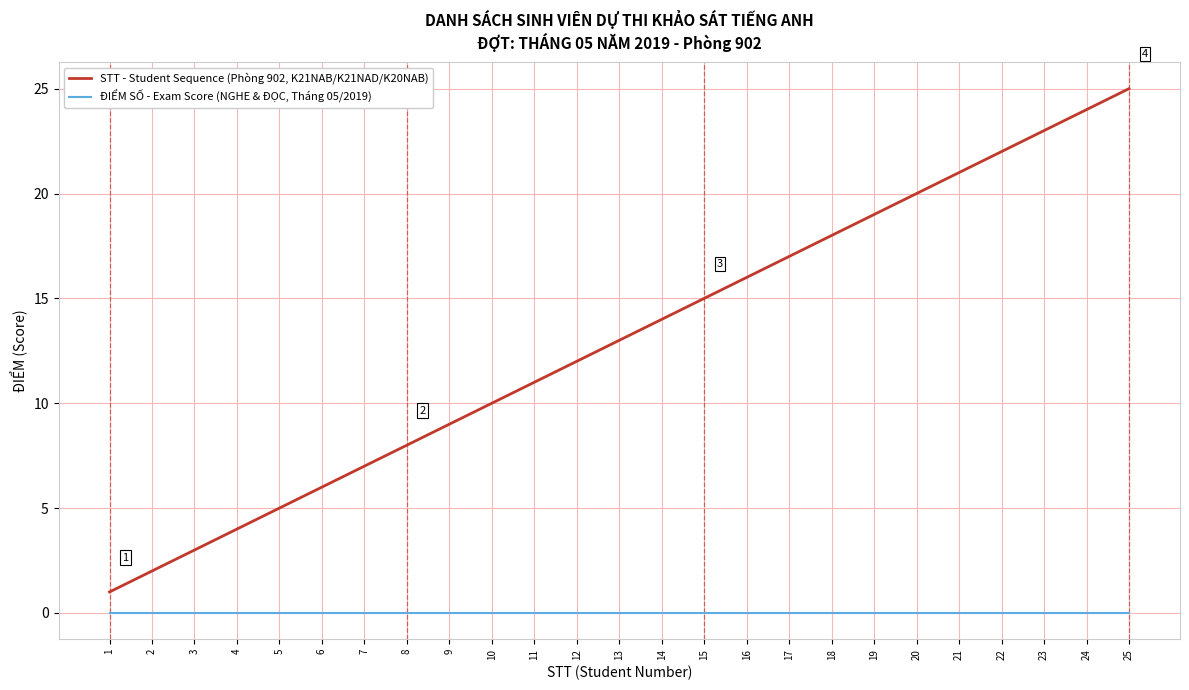

Which series has the largest range (max minus min)?

STT - Student Sequence (Phòng 902, K21NAB/K21NAD/K20NAB)